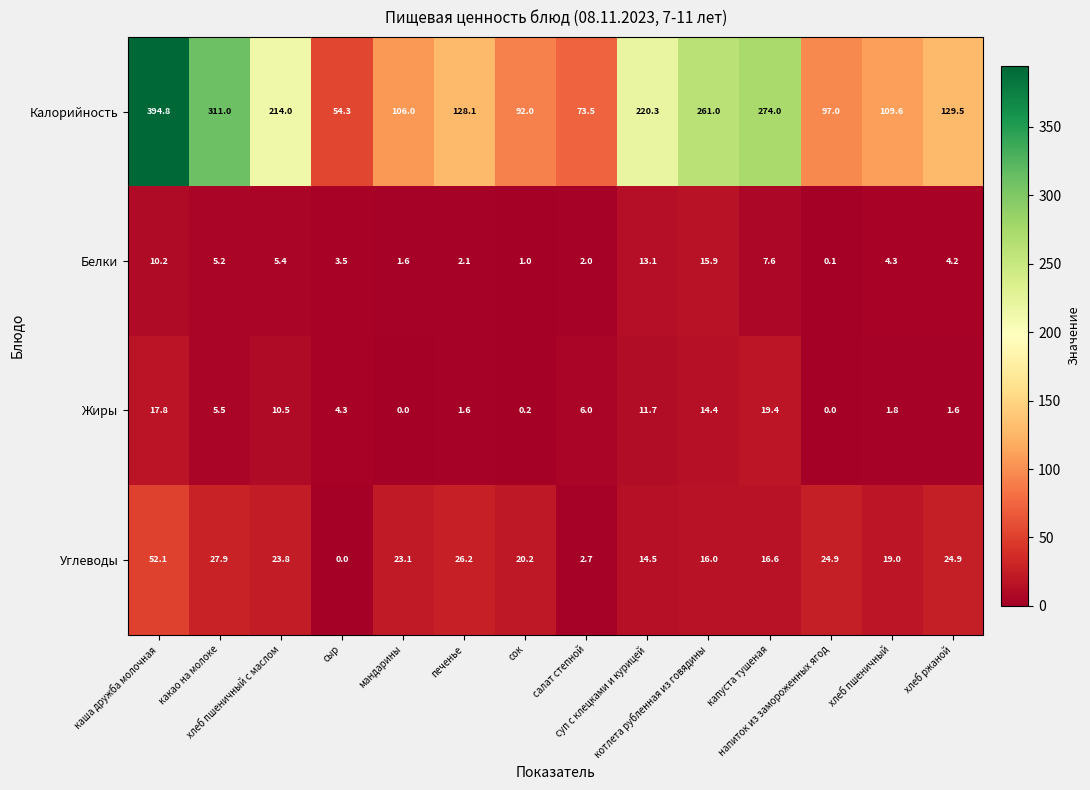

What is the average value of the Белки series?

5.4